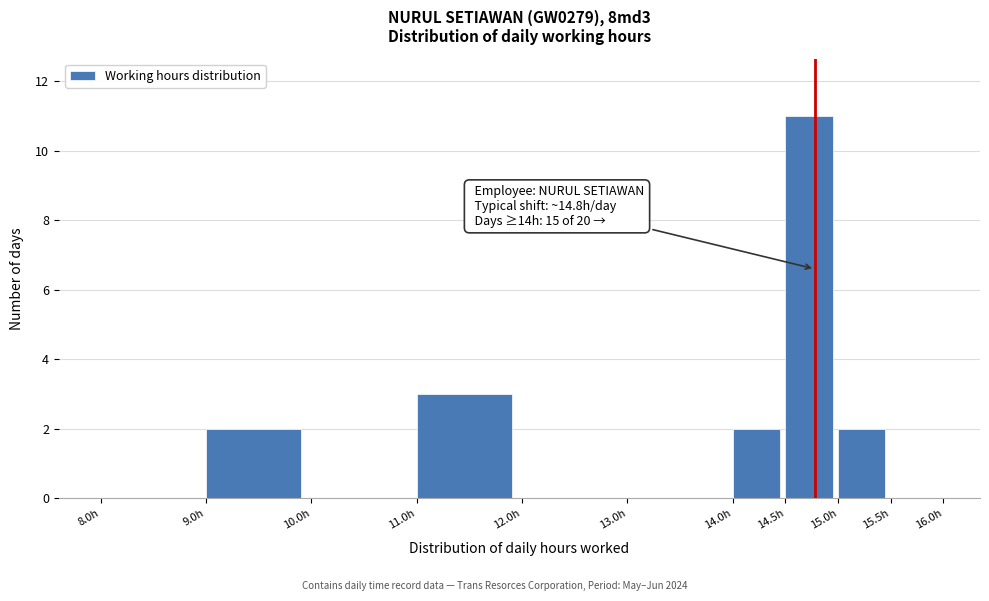

Which range on the x-axis has the tallest bar?

14.5 to 15.0